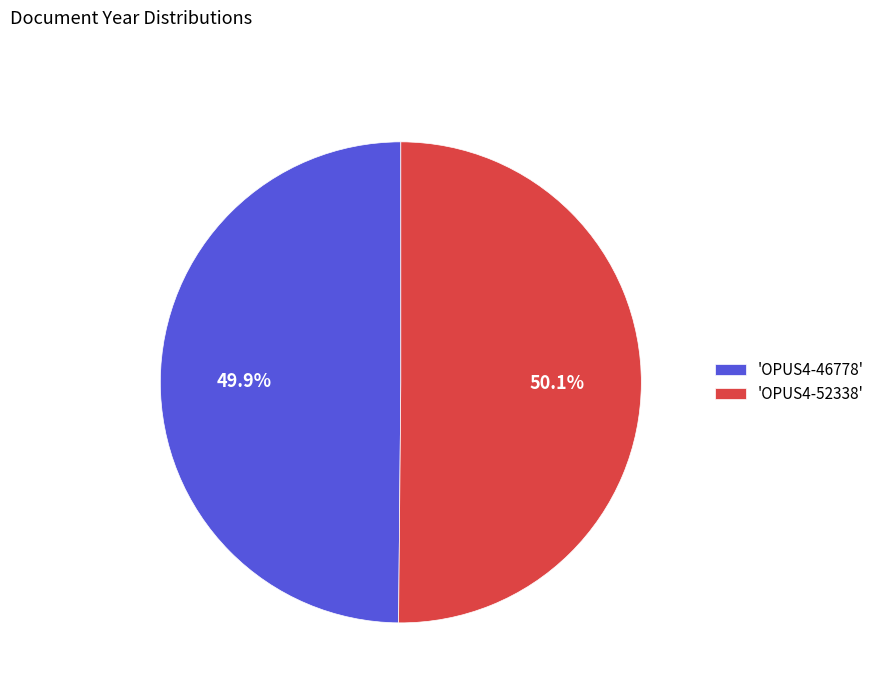

What percentage is NOT represented by 'OPUS4-46778'?

50.1%